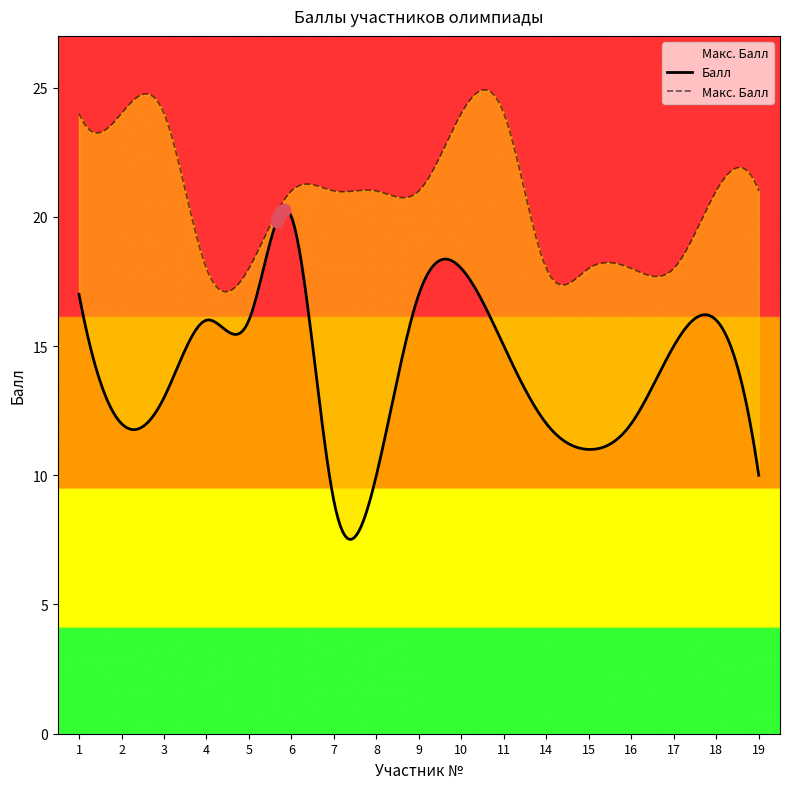

The Макс. Балл series shows 18 at 15. True or false?

True